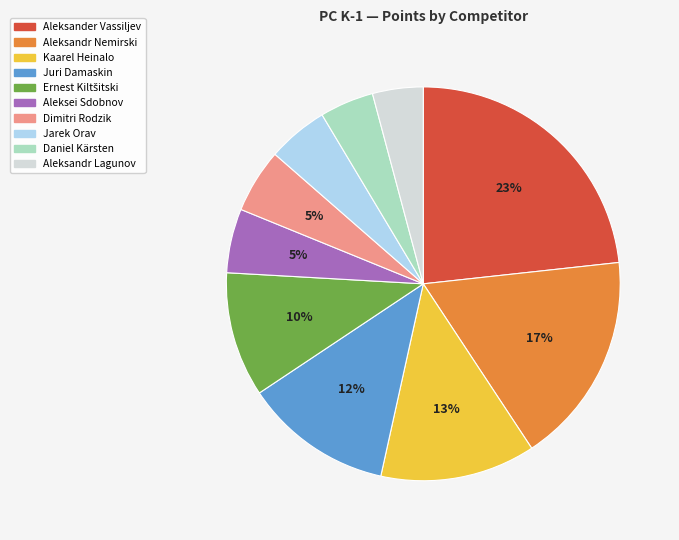

Does Juri Damaskin represent more than half of the total?

No